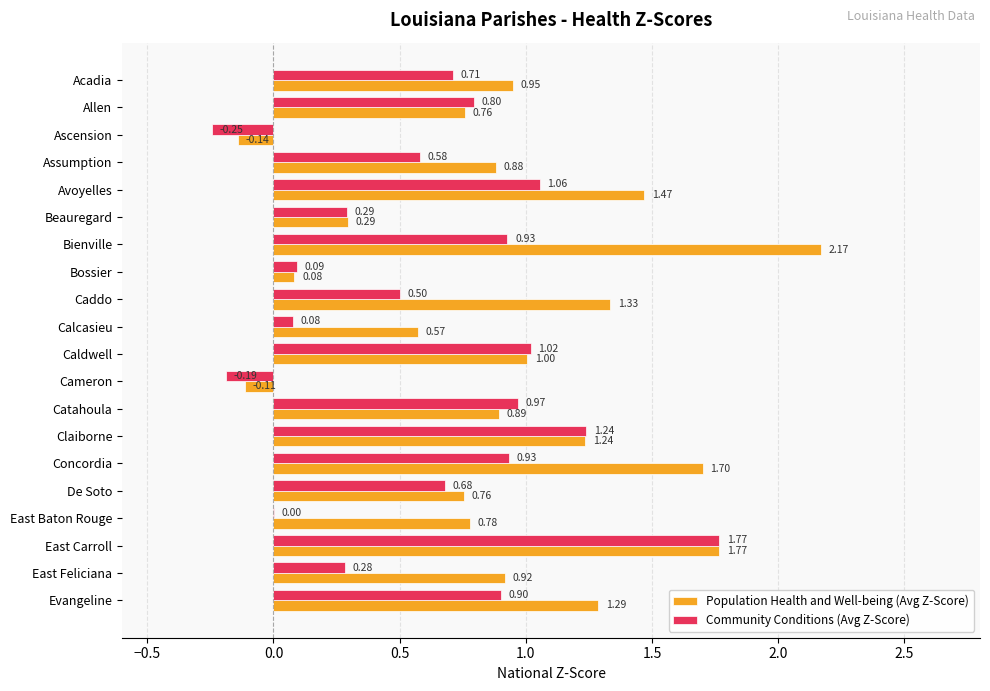

What is the sum of all Community Conditions (Avg Z-Score) values?

12.4